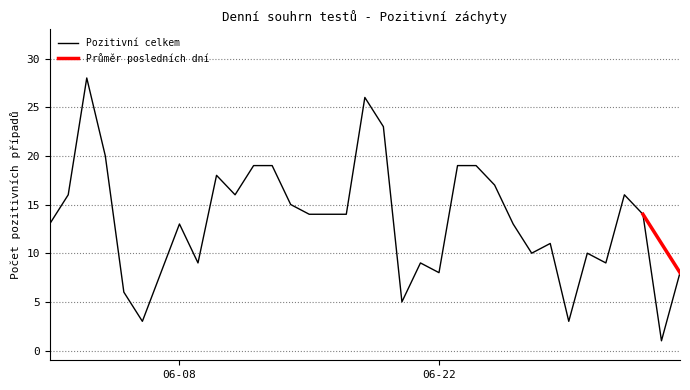

The Pozitivní celkem series shows 8 at 06-22. True or false?

True